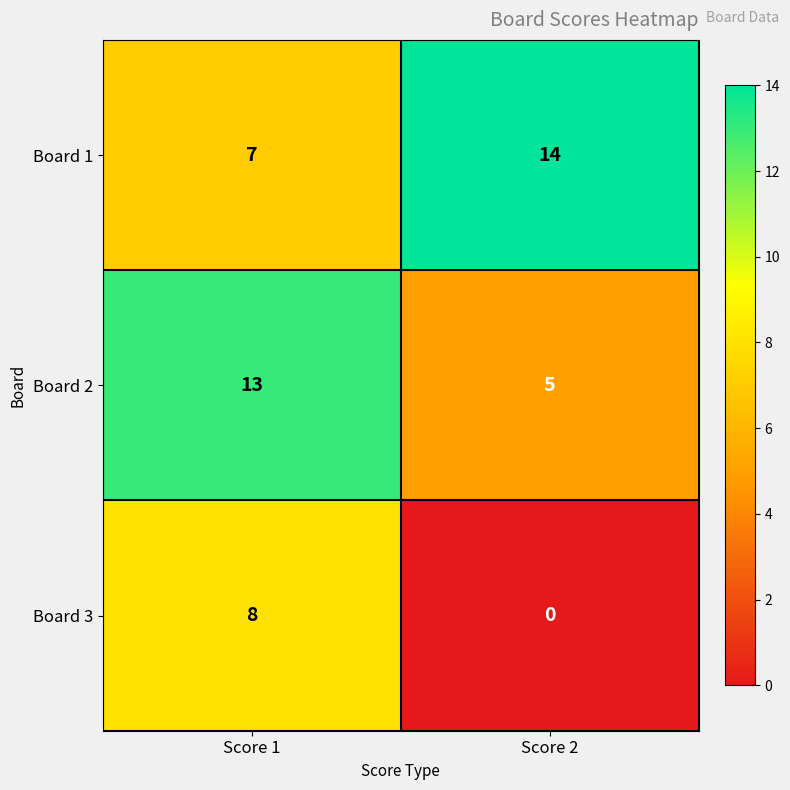

What is the spread (max minus min) of values at Score 2?

14